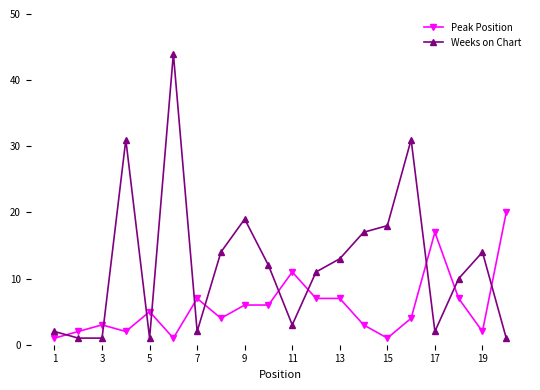

What is the difference between the second highest and second lowest values in the Peak Position series?

16